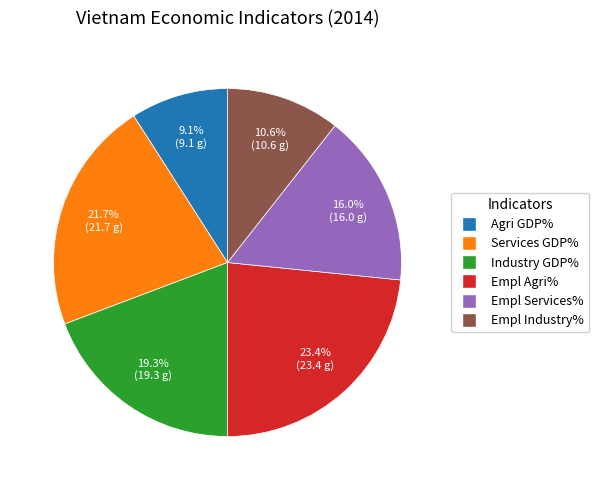

Is there any slice that represents more than half of the pie?

No